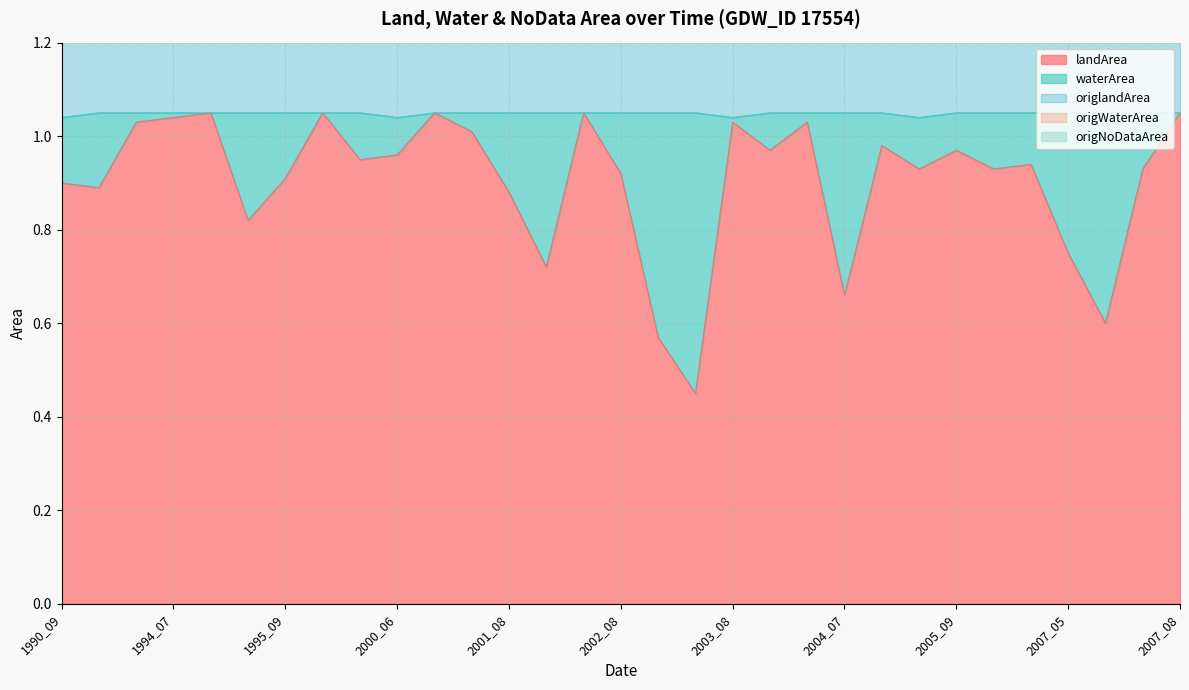

True or false: origWaterArea has more than 2 points higher than both neighbors.

True